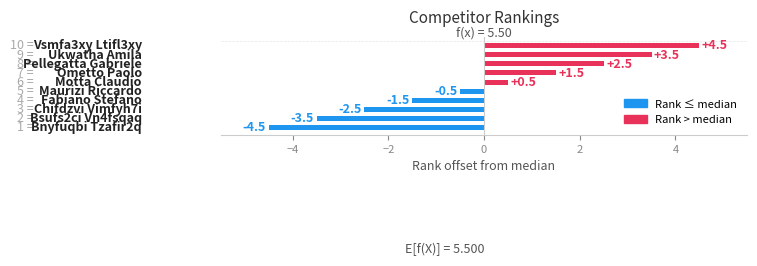

Reading top to bottom, transcribe all the data shown in this chart.

4.5	3.5	2.5	1.5	0.5	-0.5	-1.5	-2.5	-3.5	-4.5